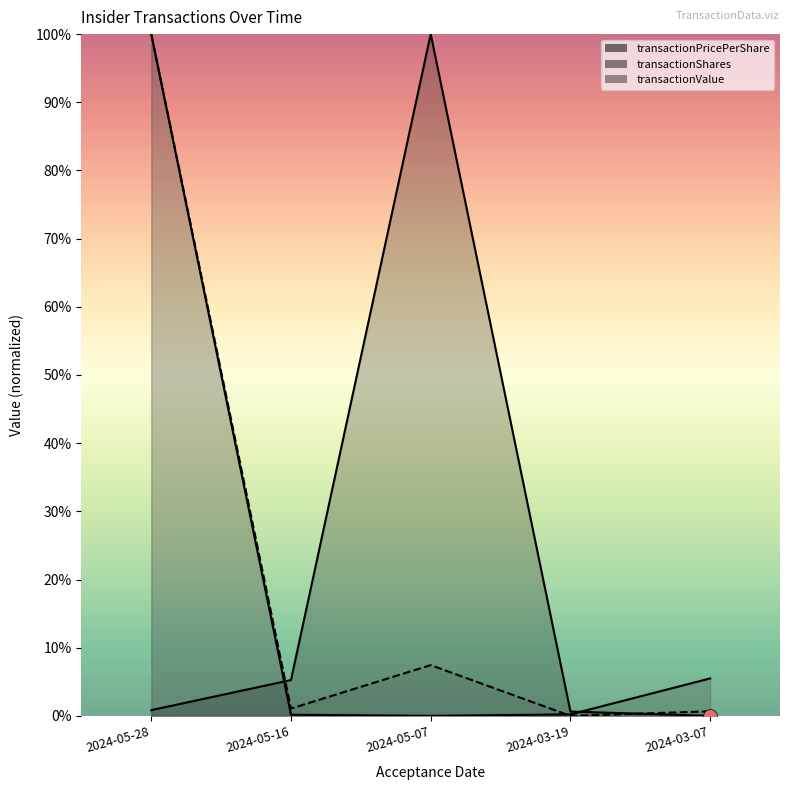

At which label does transactionValue reach its peak?

2024-05-28